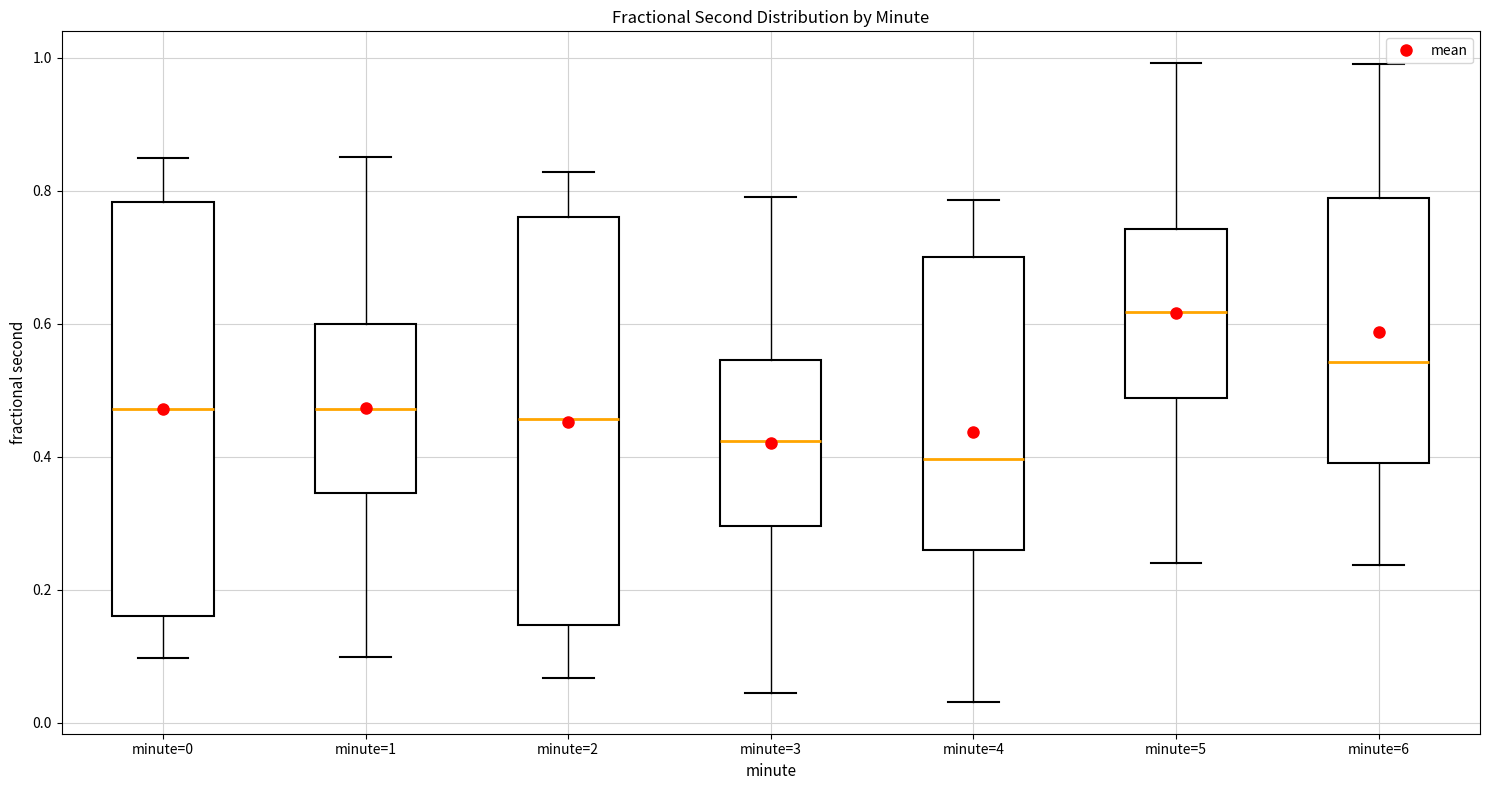

Where does the upper whisker of the box for minute=3 end on the y-axis? The values are not printed on the chart, so give them approximately, as read against the axis.

0.80